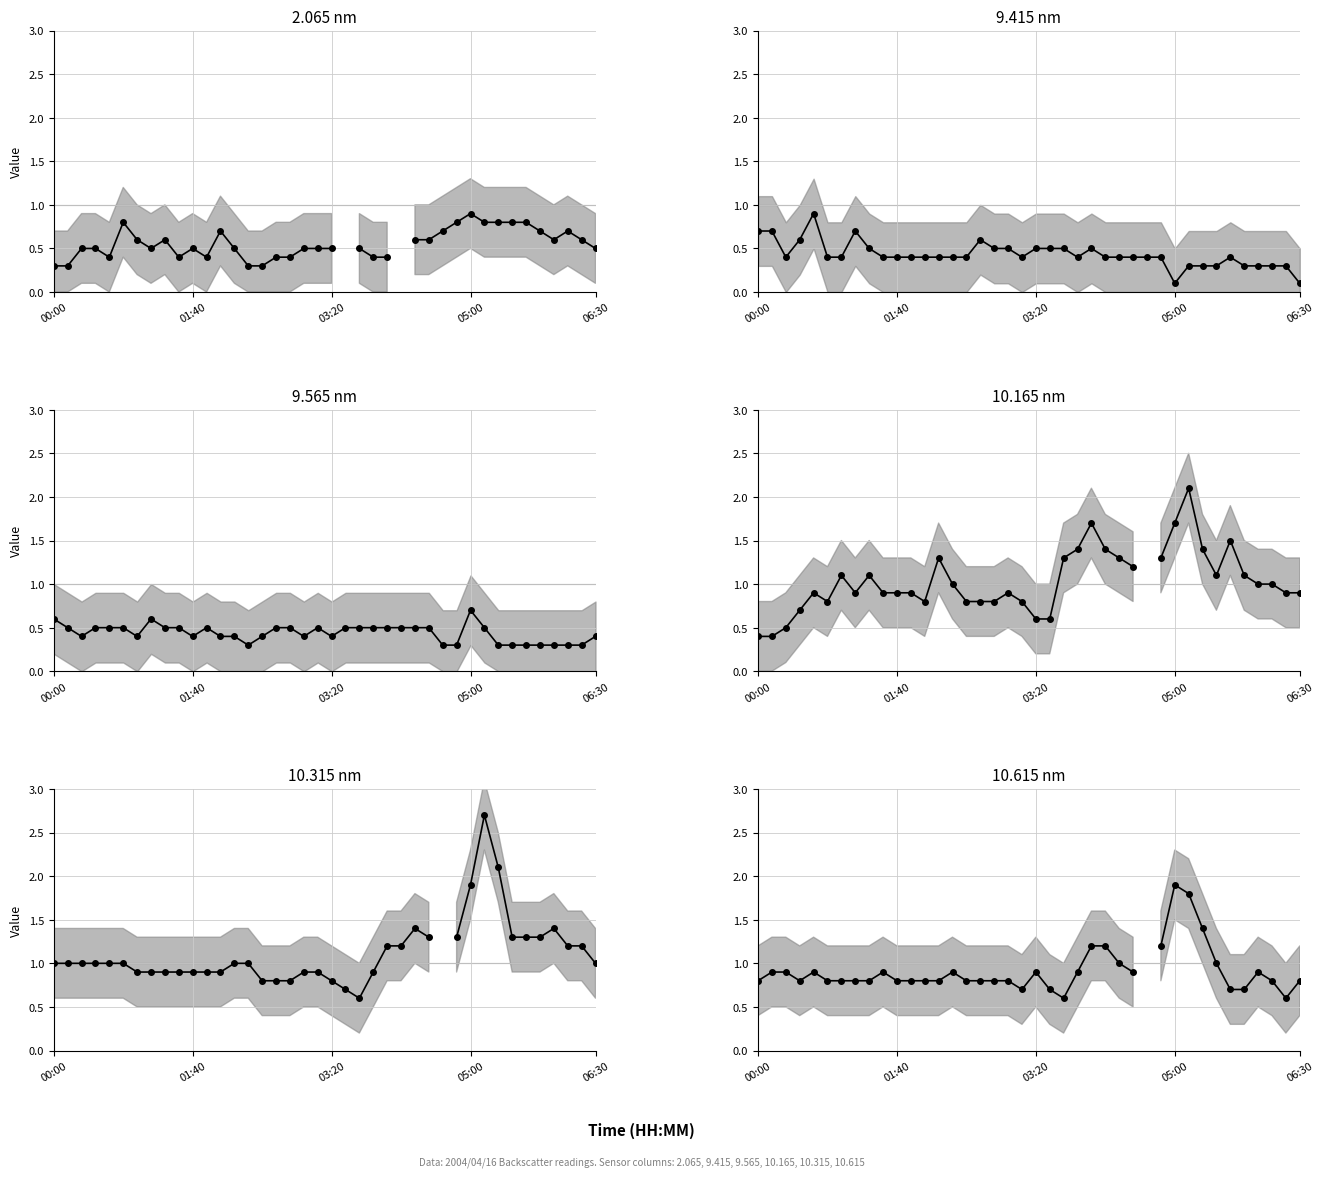

What value does the 10.165 nm series have at 05:00?

1.7